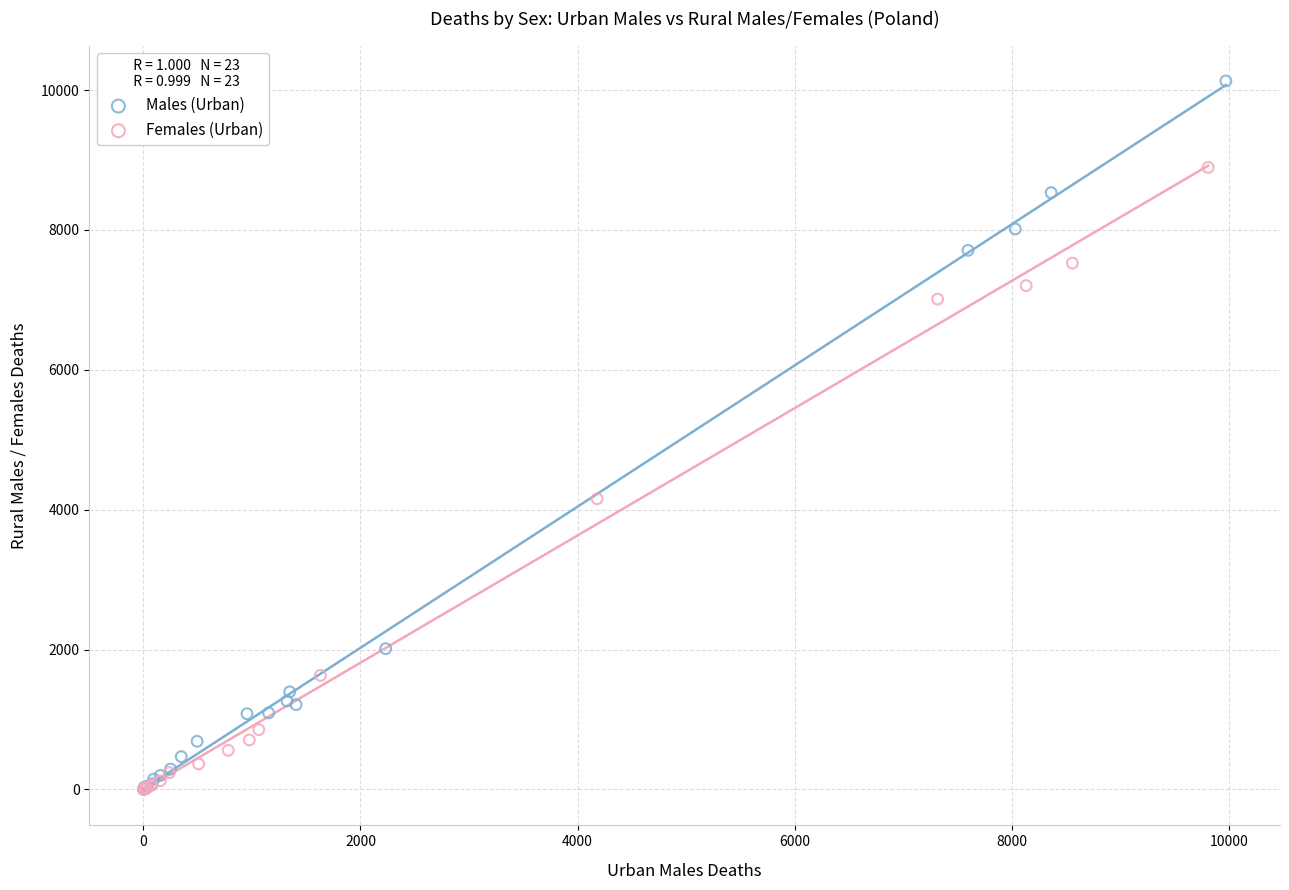

Which series has the largest Y range (max minus min)?

Males (Urban)